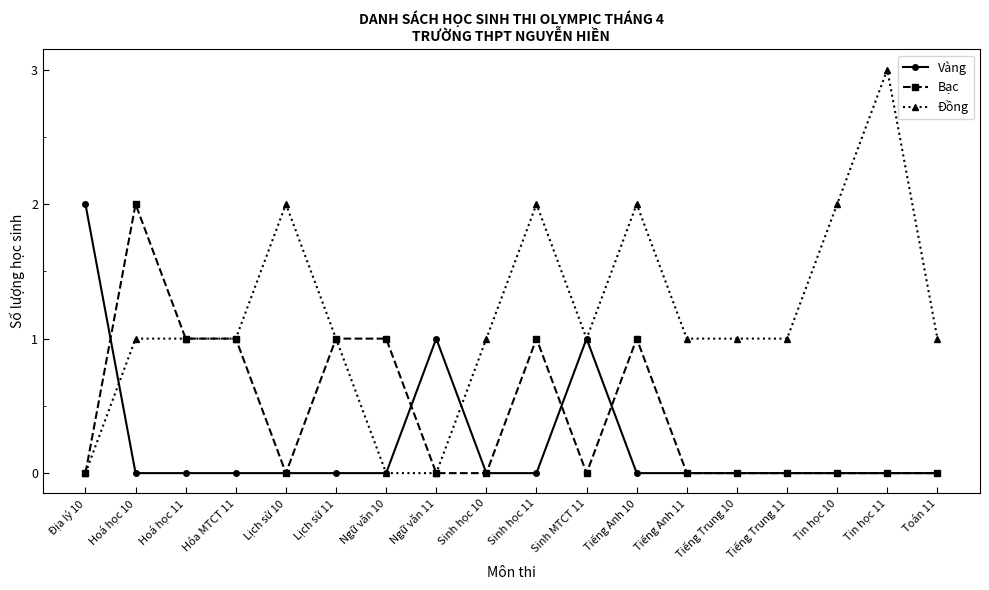

What is the label of the 9th point from the left?

Sinh học 10